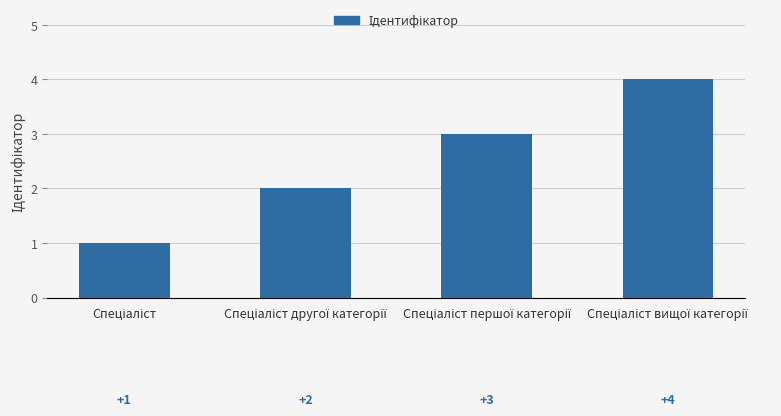

What is the value of the 1st bar from the left?

1